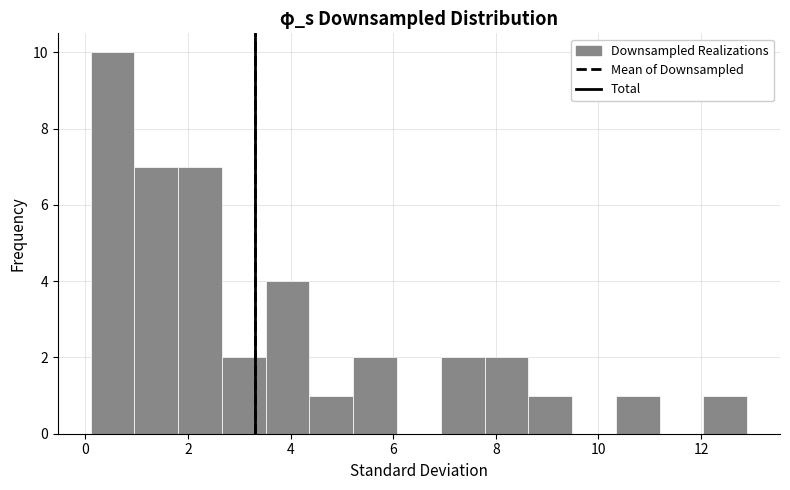

Over which range of the x-axis is the bar tallest?

0.2 to 1.0